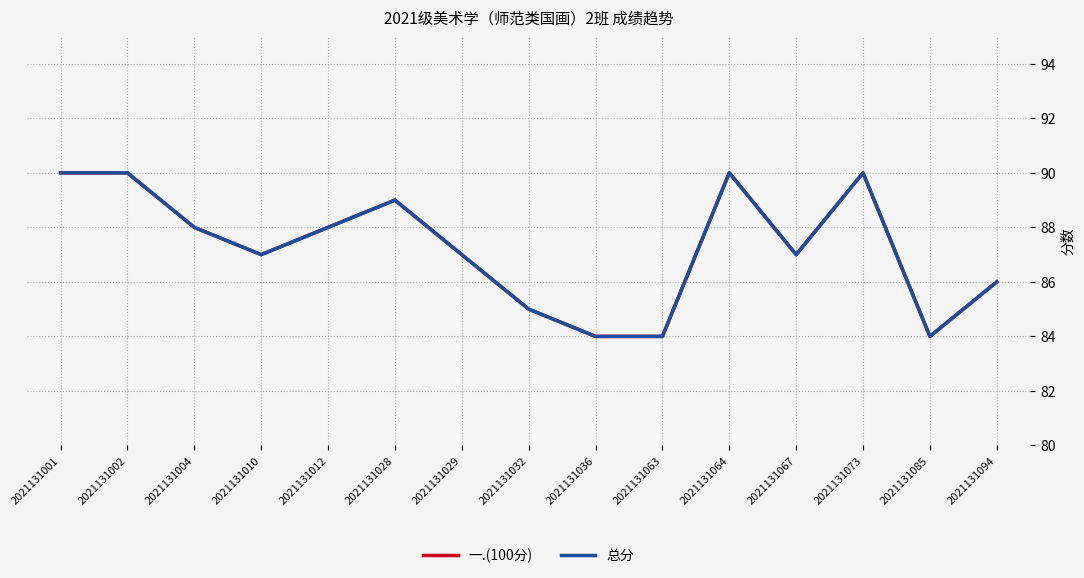

Where is 一.(100分) nearest to the value 87?

2021131010